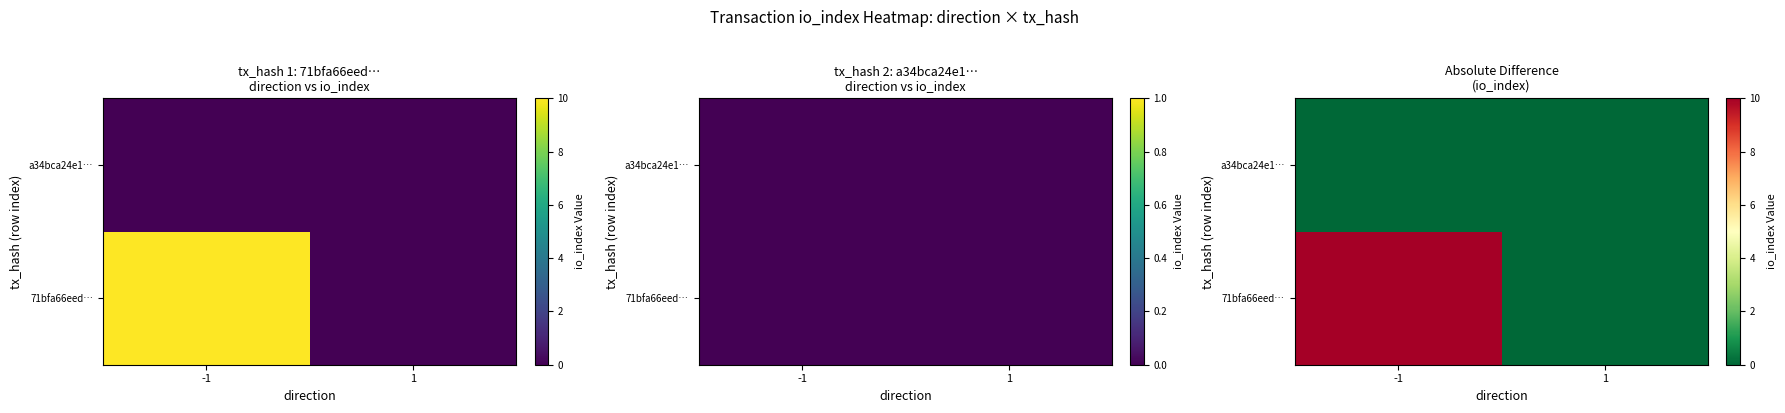

How many series are shown in this chart?

2